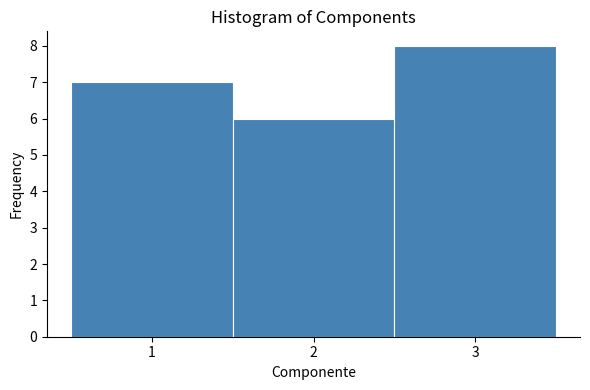

How tall is the bar that spans 1.5 to 2.5 on the x-axis? The values are not printed on the chart, so give them approximately, as read against the axis.

6